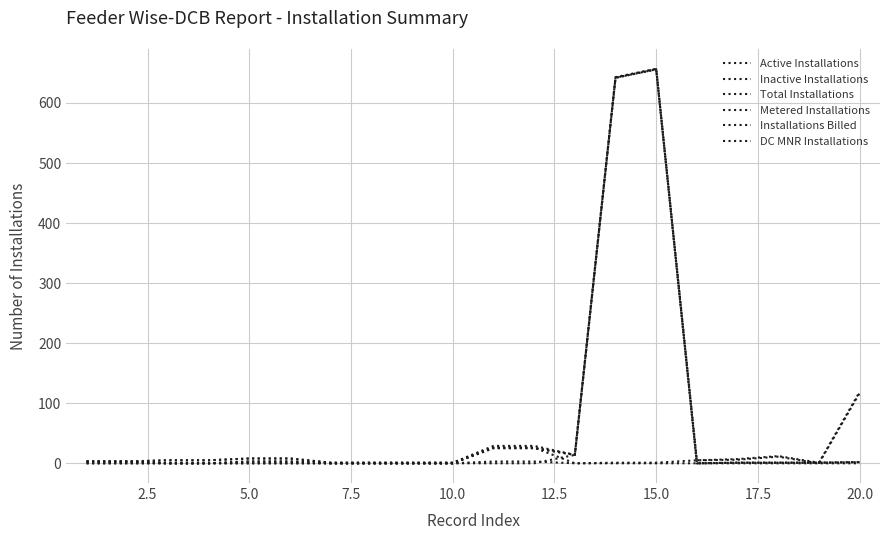

Does the chart display data point markers on the line(s)?

No